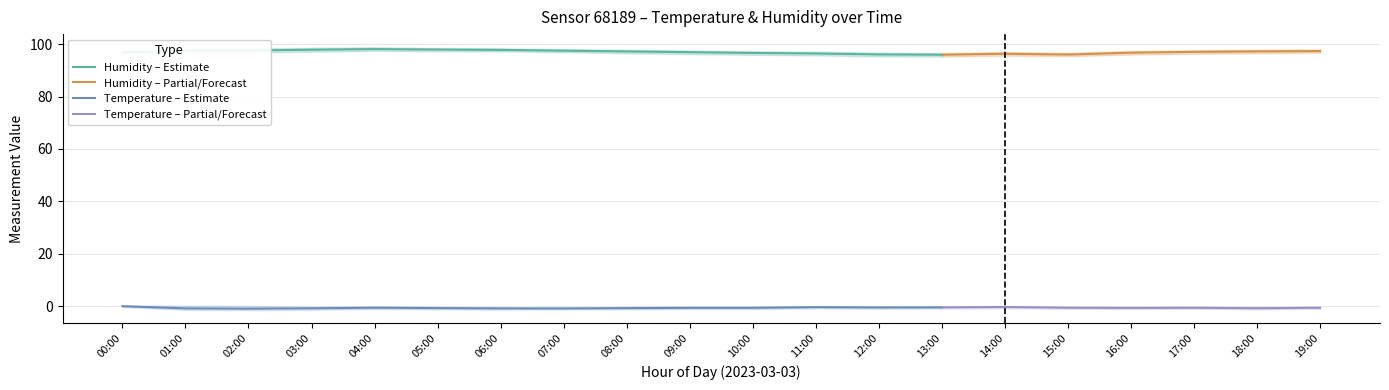

Reading left to right, what are all the values shown in this chart?

humidity: 96.8	97.5	97.6	97.8	98.1	97.9	97.8	97.5	97.2	96.9	96.6	96.4	96.0	95.9	96.3	96.0	96.7	97.0	97.2	97.3
humidity_upper: 97.5	98.2	98.3	98.6	98.8	98.5	98.4	98.1	97.9	97.6	97.3	97.1	96.8	96.6	97.0	96.7	97.4	97.7	97.9	98.0
humidity_lower: 96.1	96.7	96.8	97.1	97.4	97.3	97.2	96.9	96.5	96.2	95.9	95.7	95.3	95.2	95.6	95.4	96.0	96.3	96.5	96.7
temperature: -0.0	-0.8	-0.9	-0.8	-0.6	-0.7	-0.8	-0.9	-0.7	-0.6	-0.6	-0.4	-0.5	-0.4	-0.3	-0.6	-0.7	-0.6	-0.8	-0.6
temperature_upper: 0.3	0.2	0.1	-0.2	-0.1	-0.3	-0.4	-0.5	-0.3	-0.2	-0.2	0.0	-0.1	-0.1	0.1	-0.2	-0.3	-0.2	-0.4	-0.2
temperature_lower: -0.3	-1.4	-1.5	-1.4	-1.1	-1.2	-1.3	-1.2	-1.2	-1.1	-1.1	-0.8	-1.0	-0.9	-0.8	-1.0	-1.1	-1.0	-1.2	-1.0